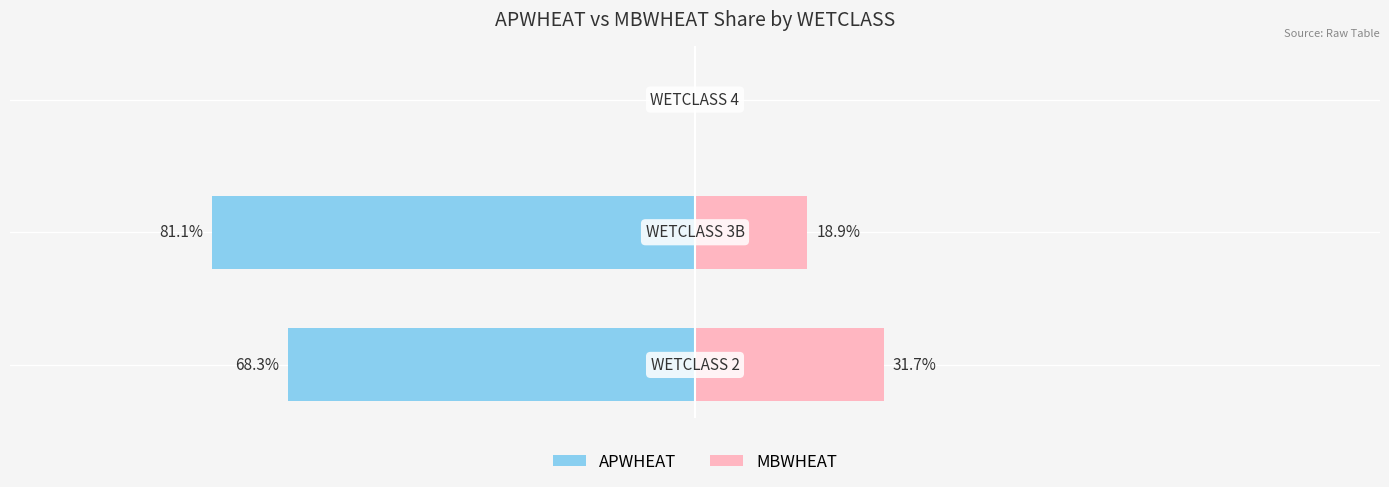

Reading left to right, what are all the values shown in this chart?

APWHEAT: −150=-68.3	−100=-81.1	−50=0.0
MBWHEAT: −150=31.7	−100=18.9	−50=0.0